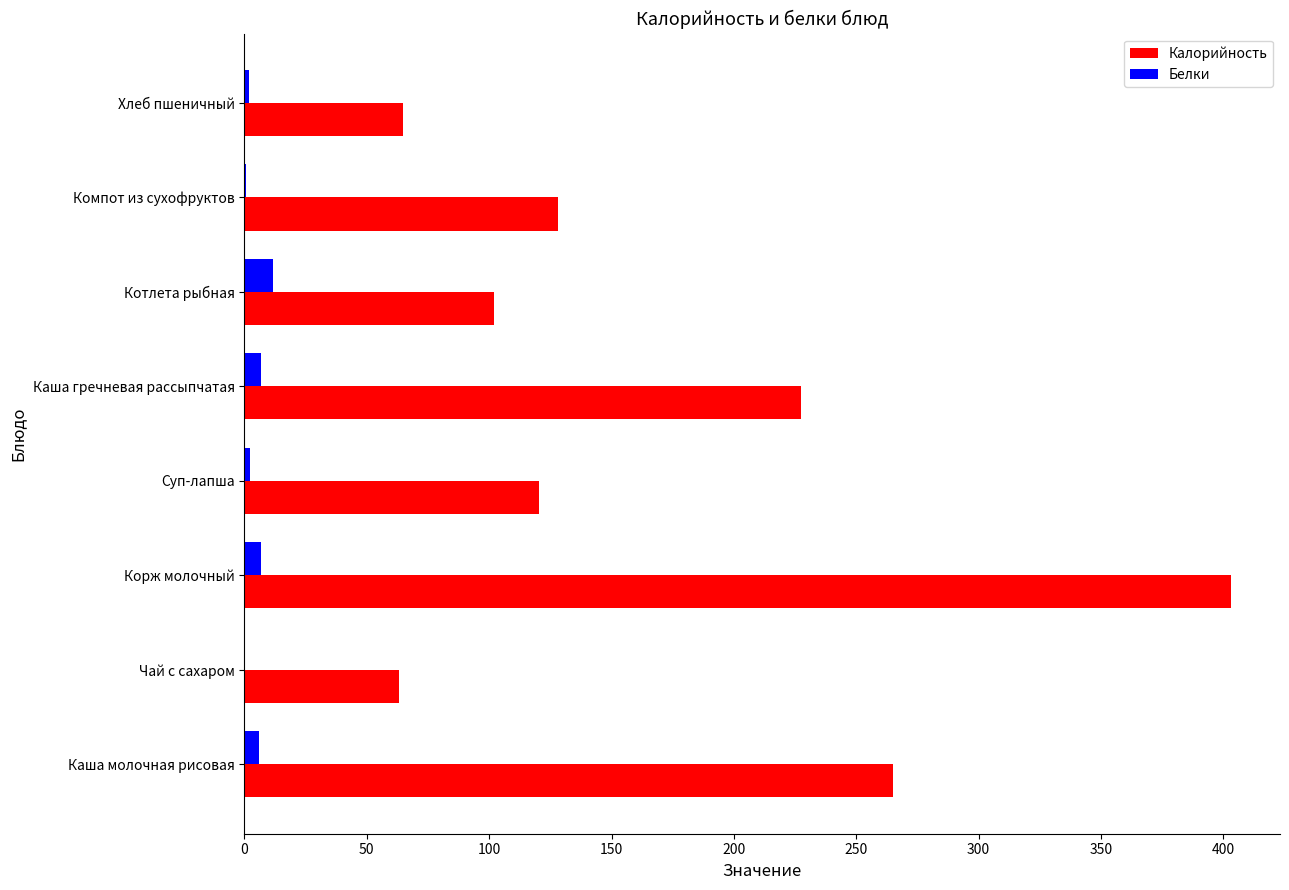

What is the sum of all Белки values?

35.3